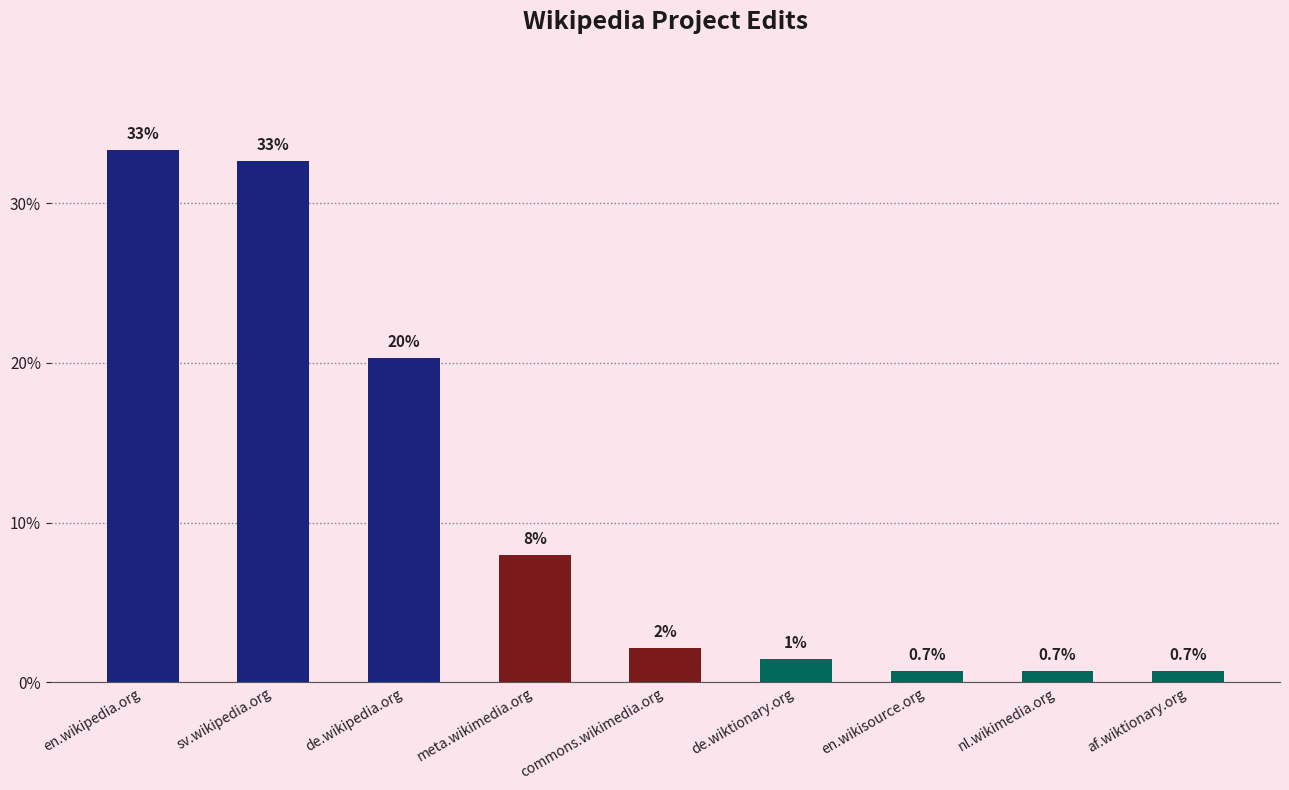

How many bars are there in total?

9